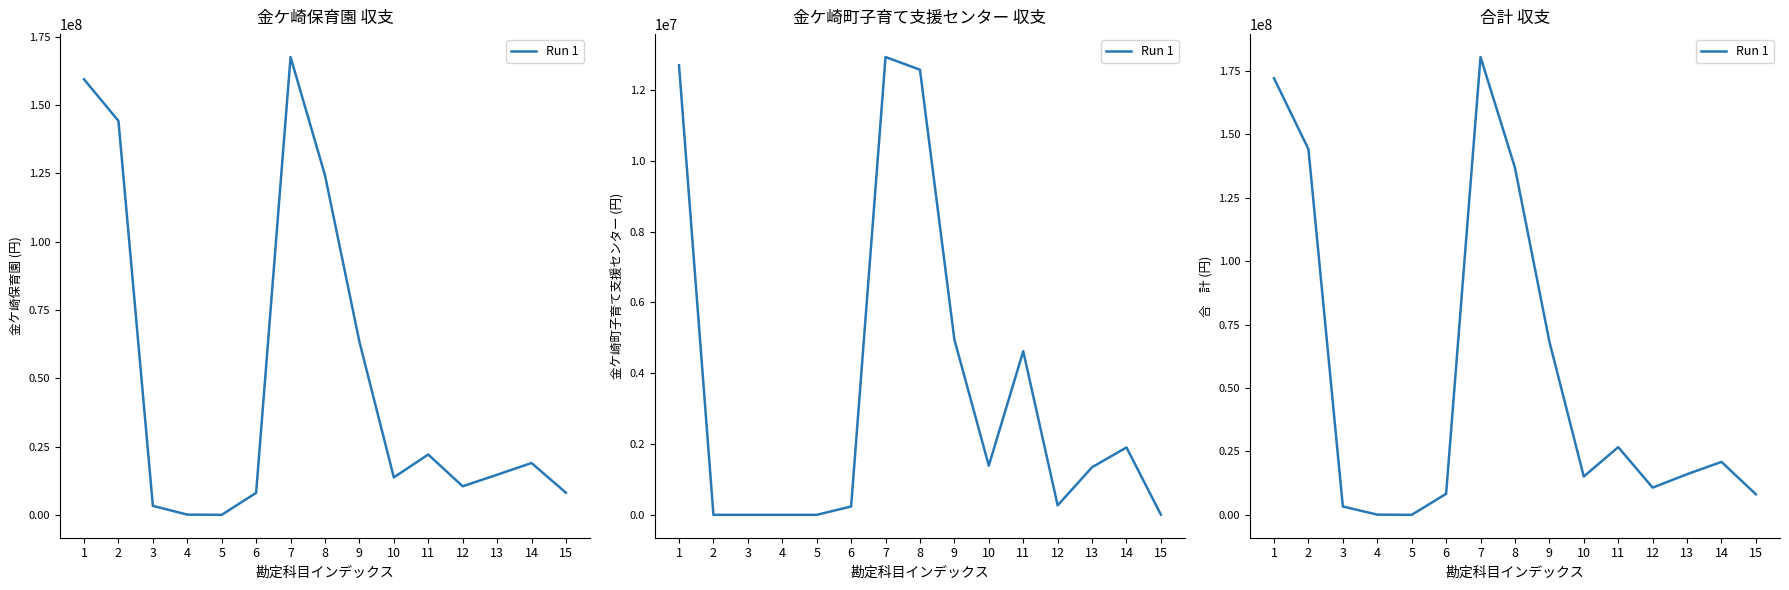

What is the value of the 4th point from the left?

90215